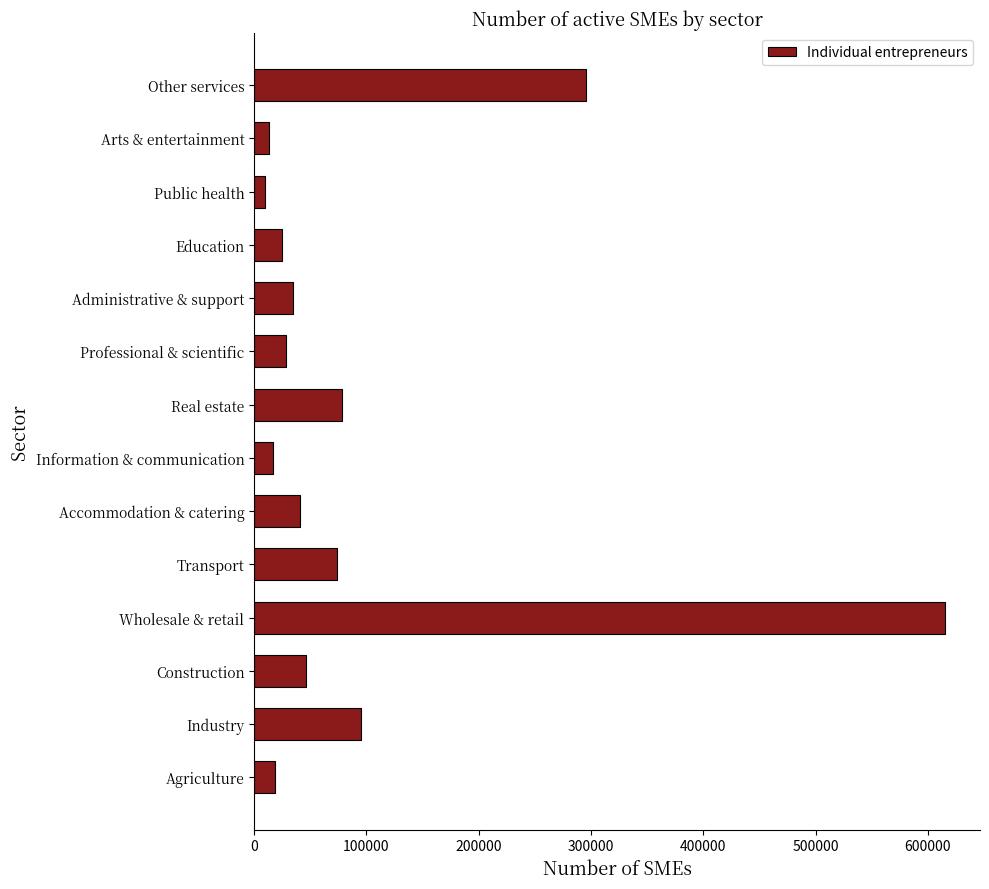

How many categories are shown in the chart?

14